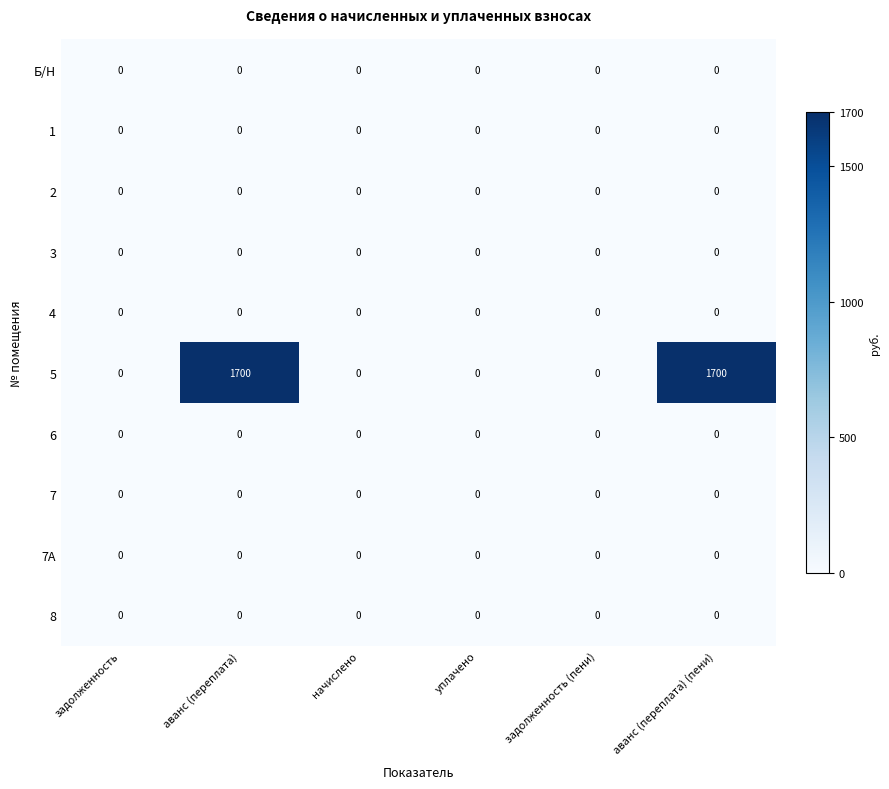

What is the difference between the highest and lowest values at аванс (переплата)?

1700